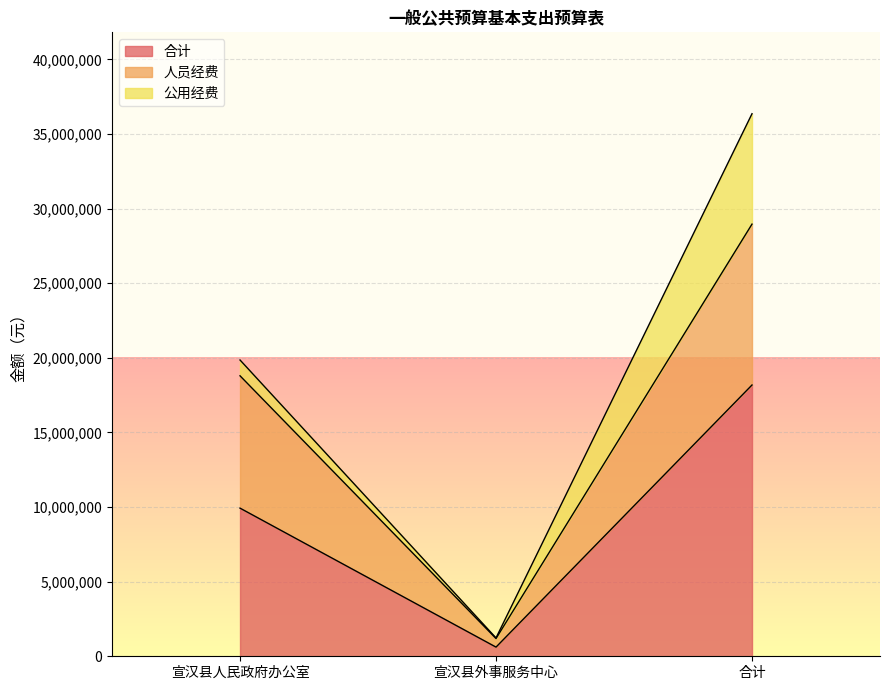

What is the approximate value of 合计 at 宣汉县人民政府办公室?

9926538